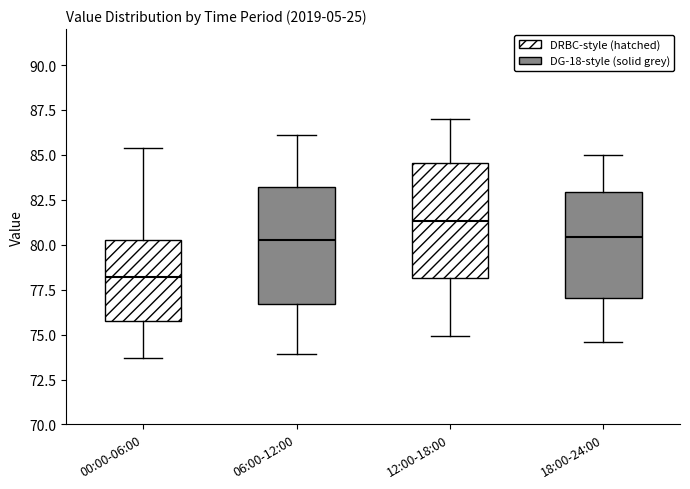

Reading left to right, read every box against the y-axis: the position of its median line, the range the box covers, and the ends of its whiskers. The values are not printed on the chart, so give them approximately, as read against the axis.

00:00-06:00: median 78.0, box 76.0 to 80.5, whiskers 73.5 to 85.5
06:00-12:00: median 80.5, box 76.5 to 83.0, whiskers 74.0 to 86.0
12:00-18:00: median 81.5, box 78.0 to 84.5, whiskers 75.0 to 87.0
18:00-24:00: median 80.5, box 77.0 to 83.0, whiskers 74.5 to 85.0